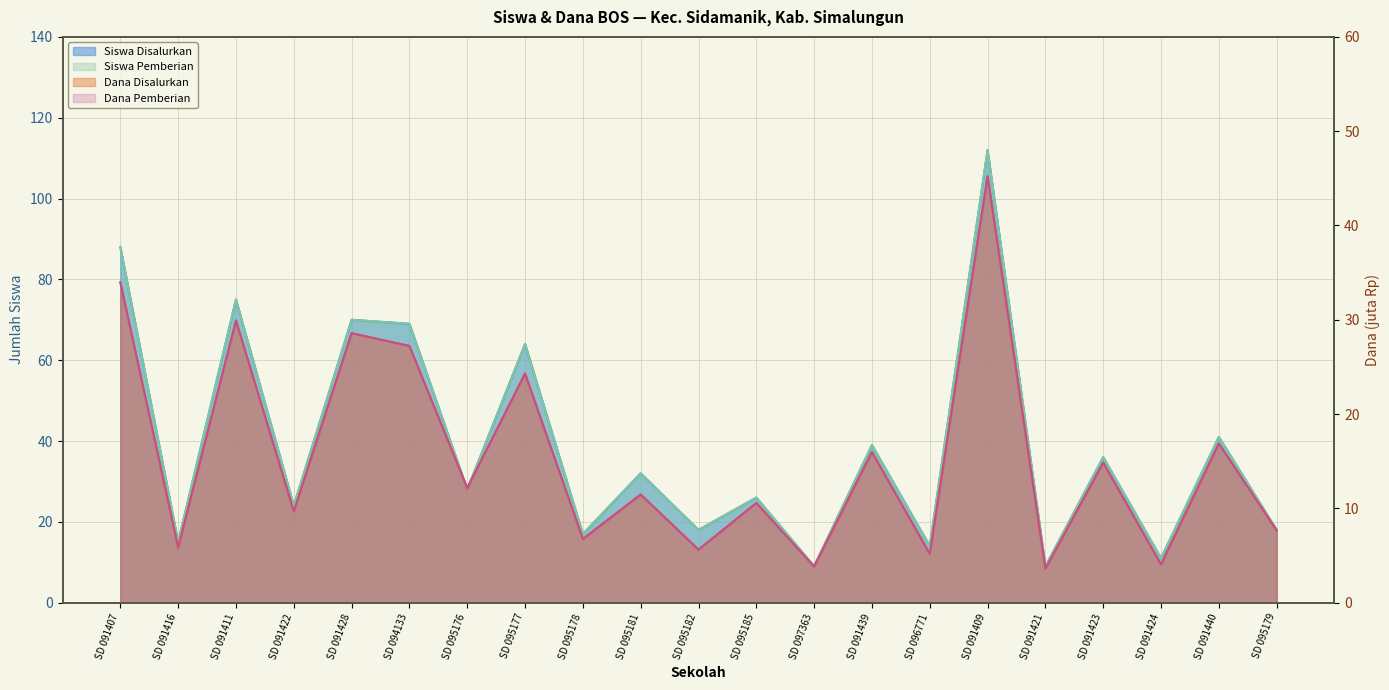

What is the label of the 12th point from the right?

SD 095181